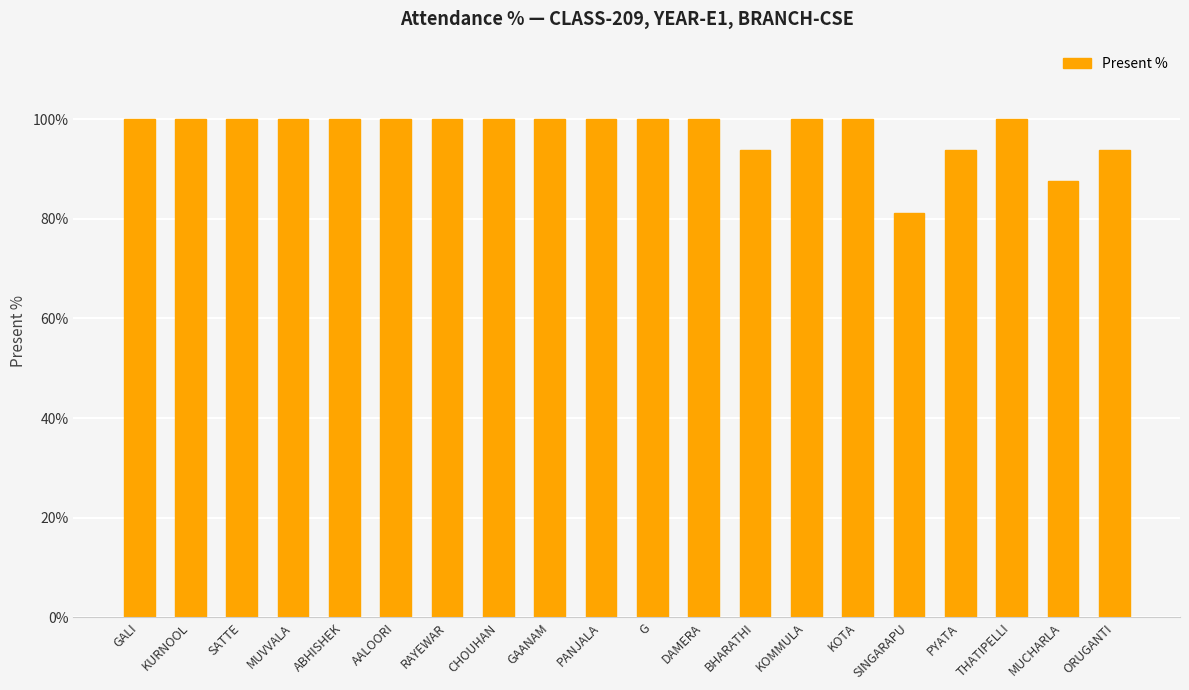

What is the sum of all values?

1950.0